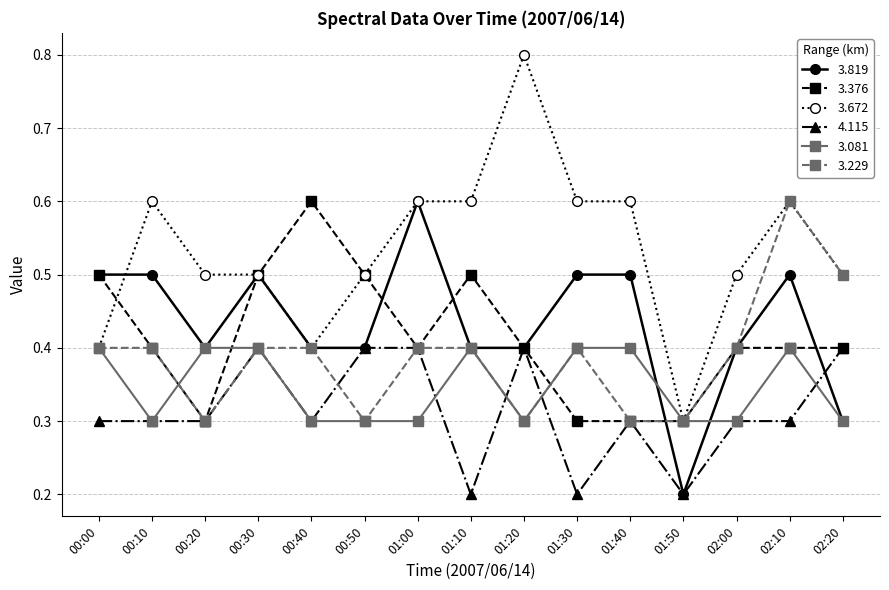

At how many categories does at least one series exceed 0?

15